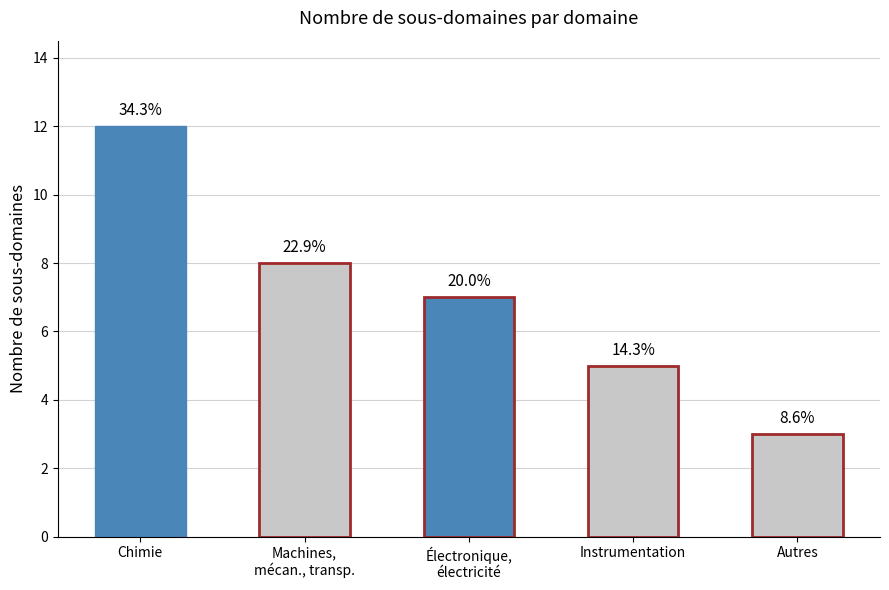

How many bars are there in total?

5